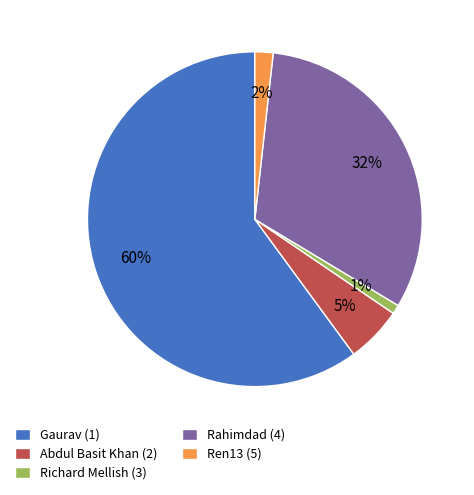

To the nearest percent, what is the combined percentage of Abdul Basit Khan (2) and Richard Mellish (3)?

6%